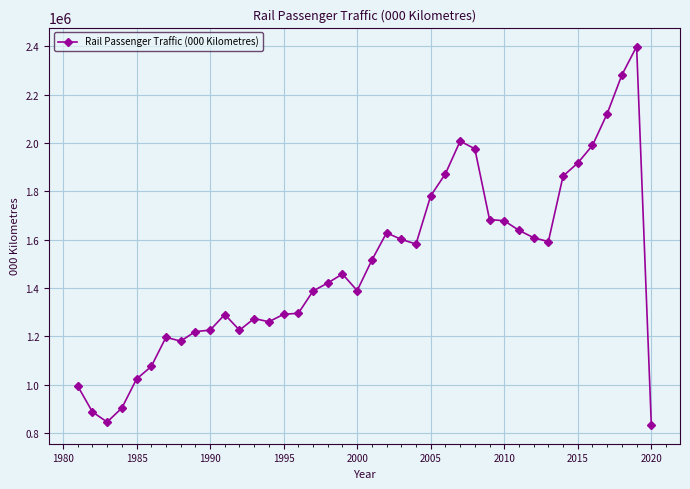

What is the value of the 24th point from the left?

1581698